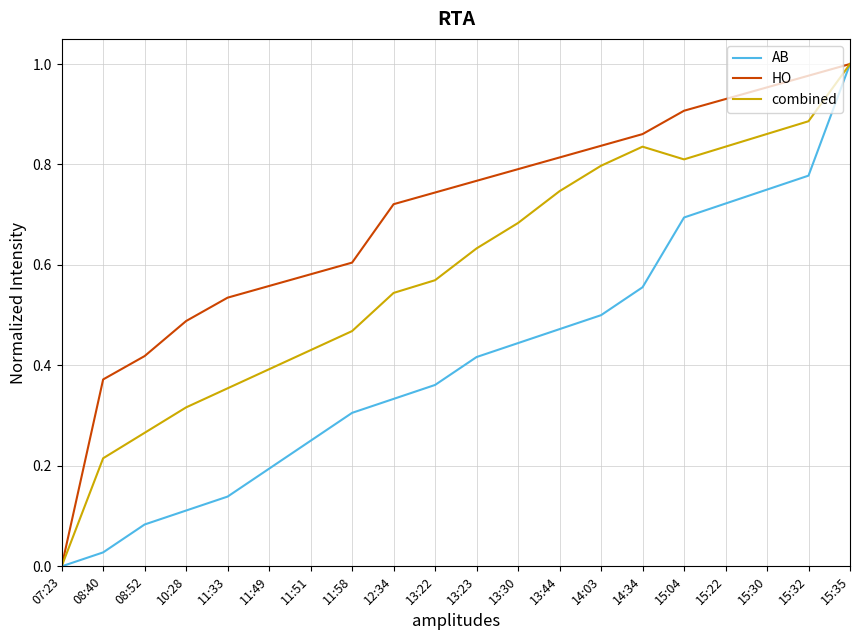

Rank the series at 11:49 from highest to lowest value.

HO, combined, AB